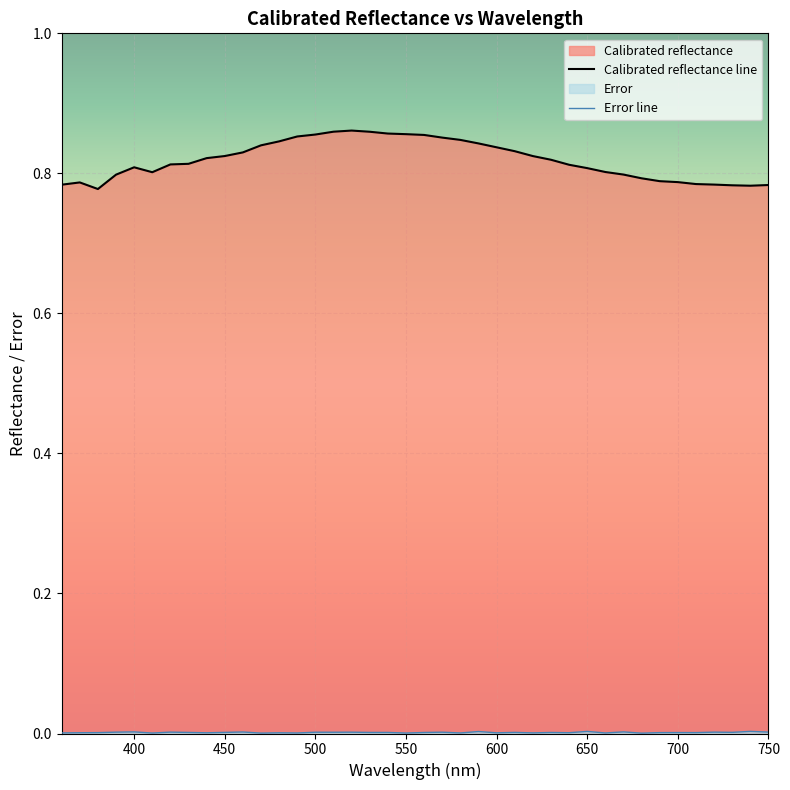

Which series has the largest range (max minus min)?

Calibrated reflectance line